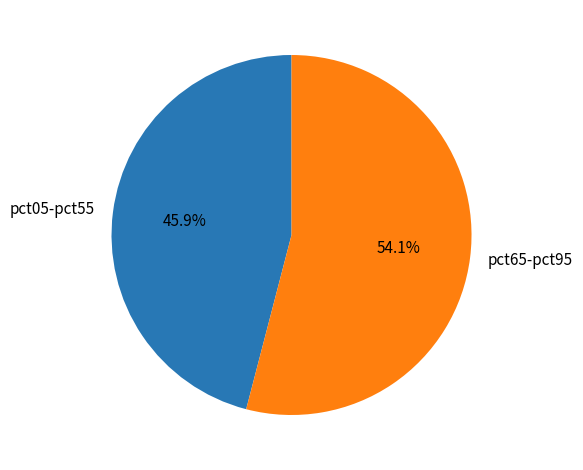

What percentage is NOT represented by pct65-pct95?

45.9%